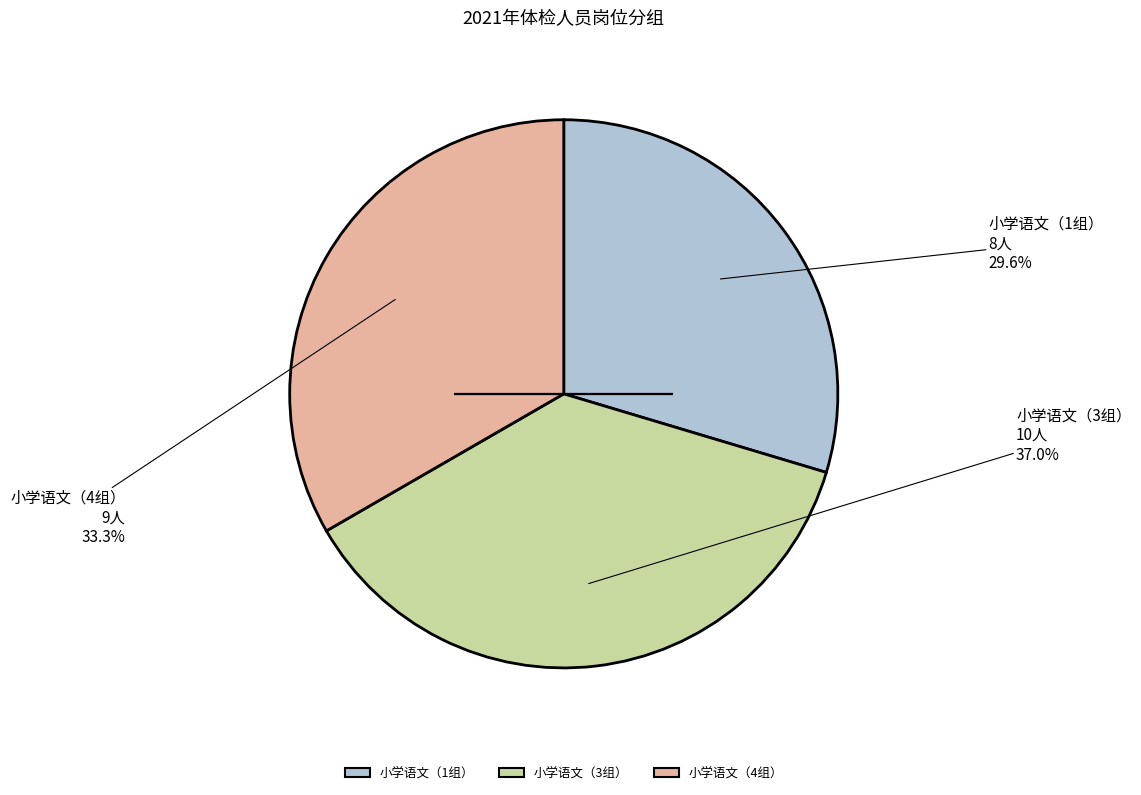

To the nearest percent, what is the difference between the 小学语文（3组） and 小学语文（1组） slice percentages?

7%